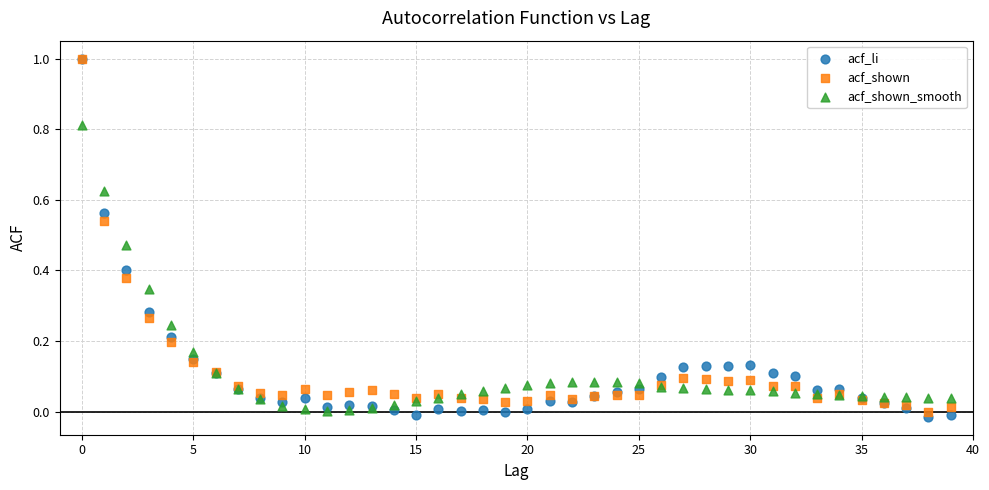

What are all the series names shown in the legend?

acf_li, acf_shown, acf_shown_smooth